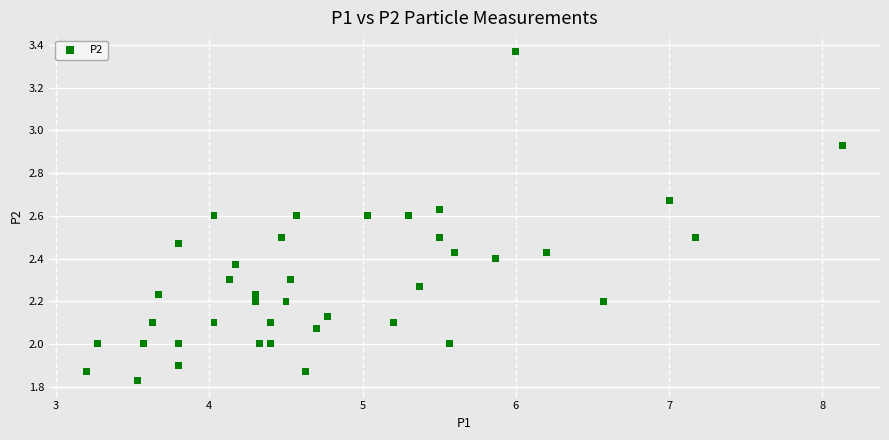

What is the range of Y values (max minus min)?

1.5